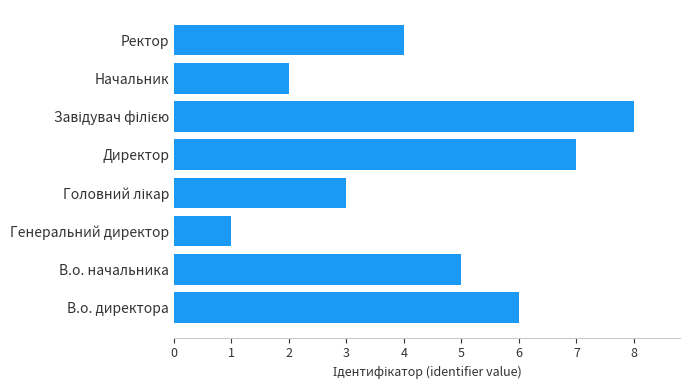

The chart shows a value of 4 at Ректор. True or false?

True